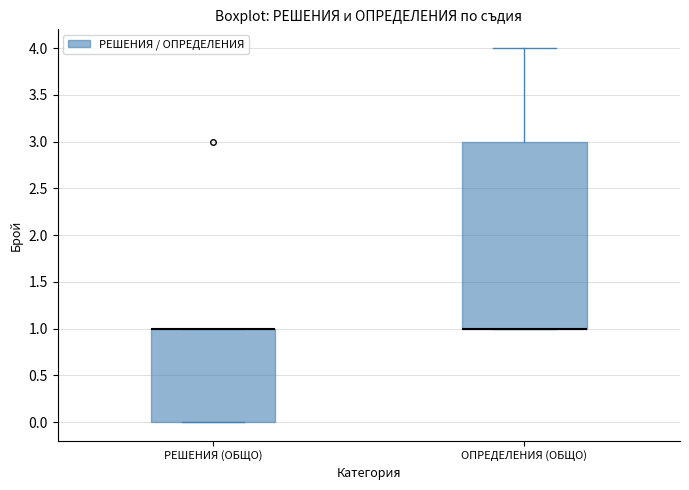

Reading left to right, transcribe this box plot: for each box, give where its median line is, the range the box spans, and where its two whiskers end, as read against the y-axis. The values are not printed on the chart, so give them approximately, as read against the axis.

РЕШЕНИЯ (ОБЩО): median 1 (drawn on the box's upper edge), box 0 to 1, whiskers 0 to 1
ОПРЕДЕЛЕНИЯ (ОБЩО): median 1 (drawn on the box's lower edge), box 1 to 3, whiskers 1 to 4